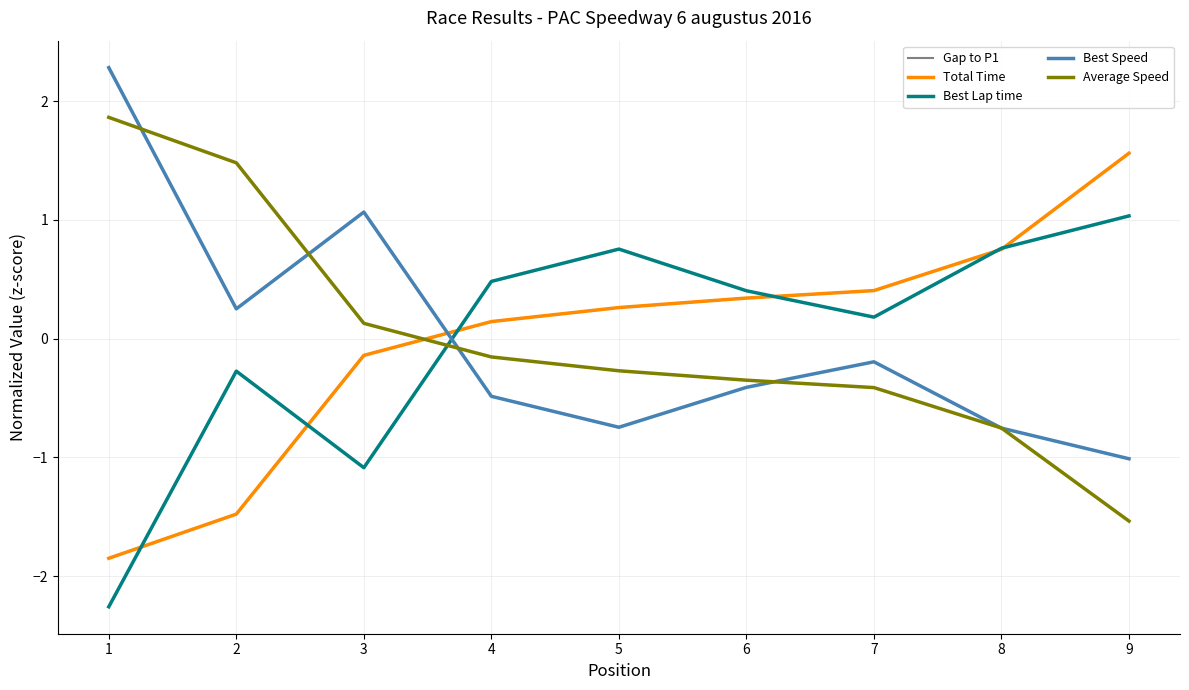

Is this an area chart (filled region under the line)?

No